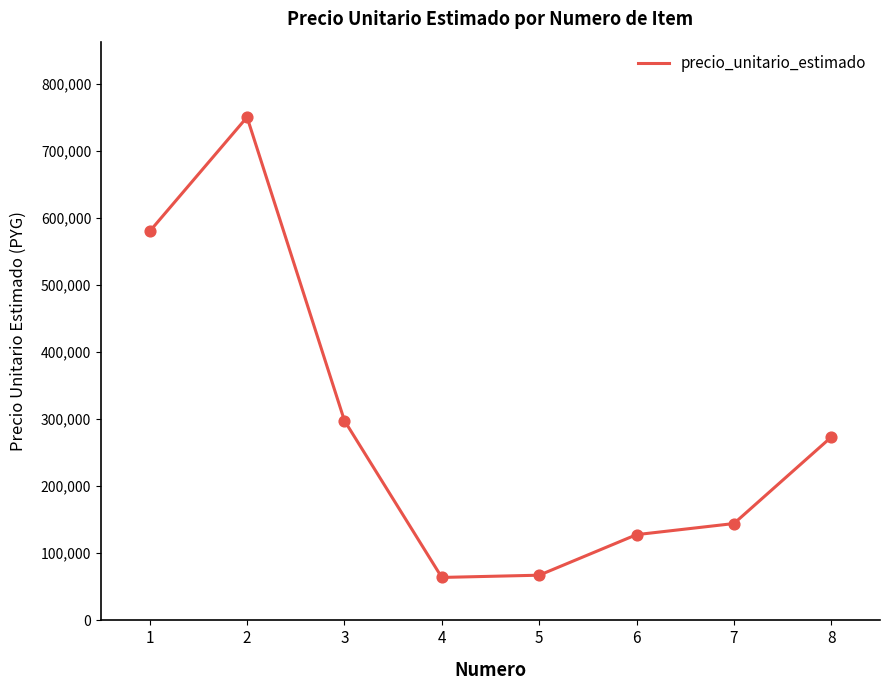

What is the ratio of the value at 7 to the value at 6?

1.1